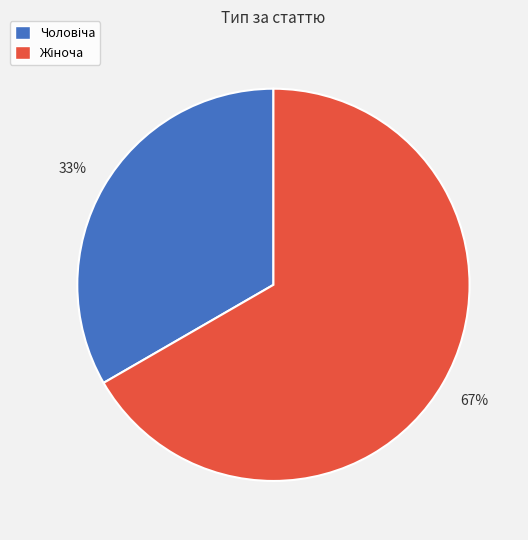

Is there a majority slice in this chart?

Yes